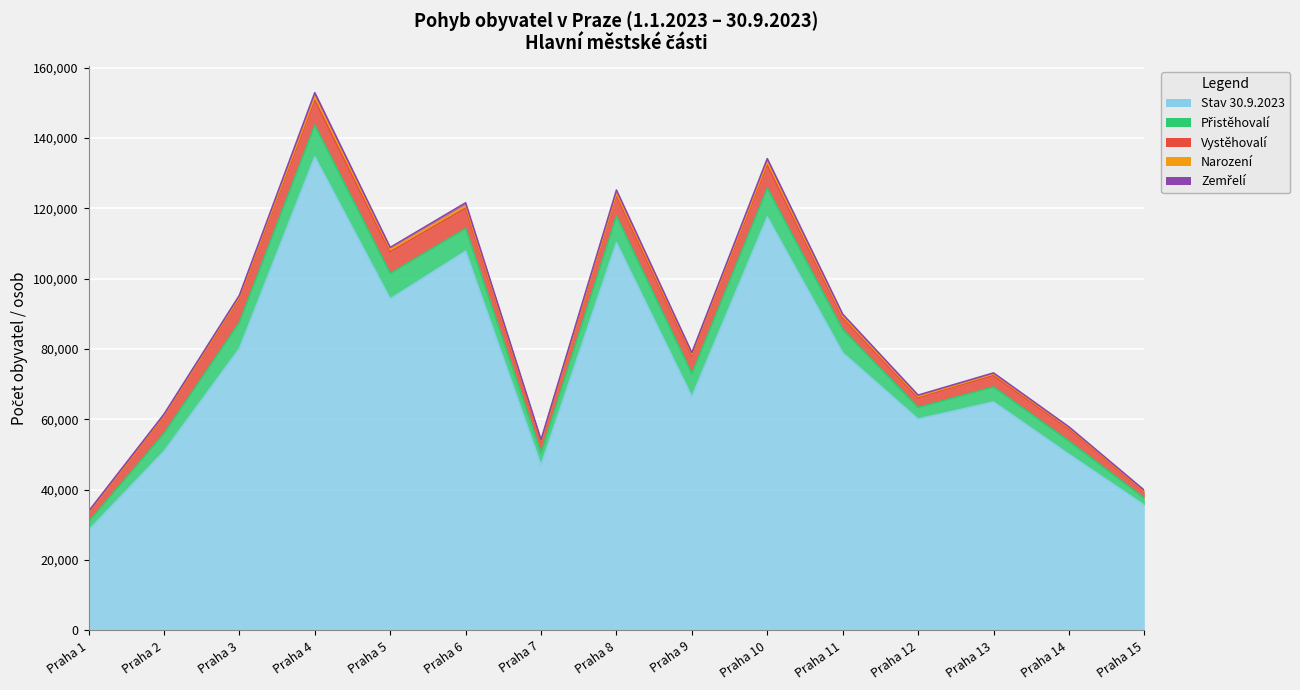

What is the greatest value displayed?

134618